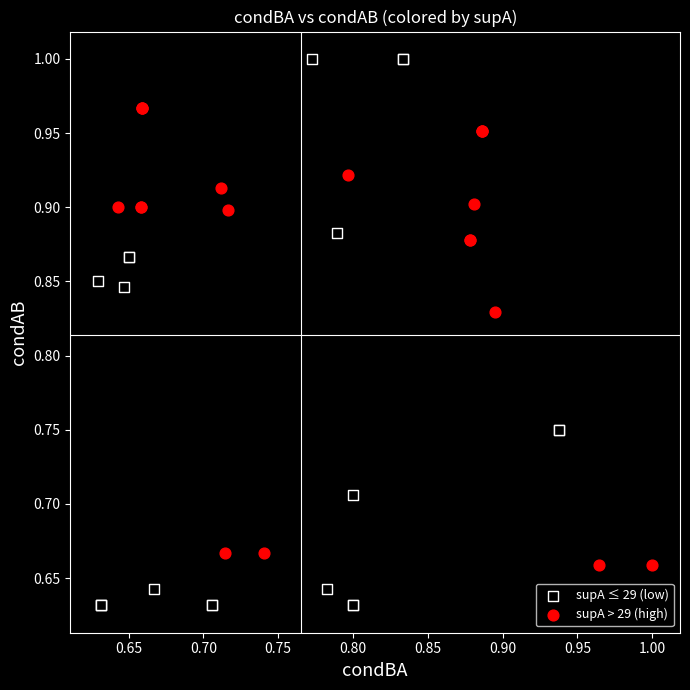

Which series contains the highest Y value?

supA ≤ 29 (low)